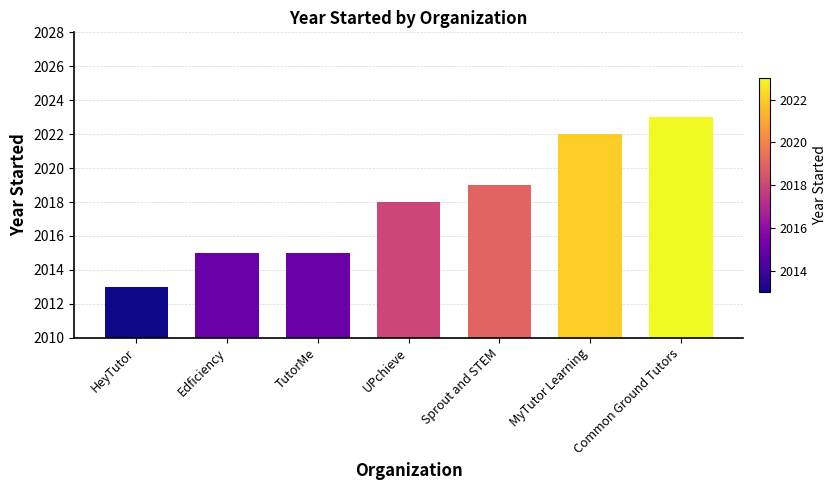

The value at UPchieve is 3381. True or false?

False